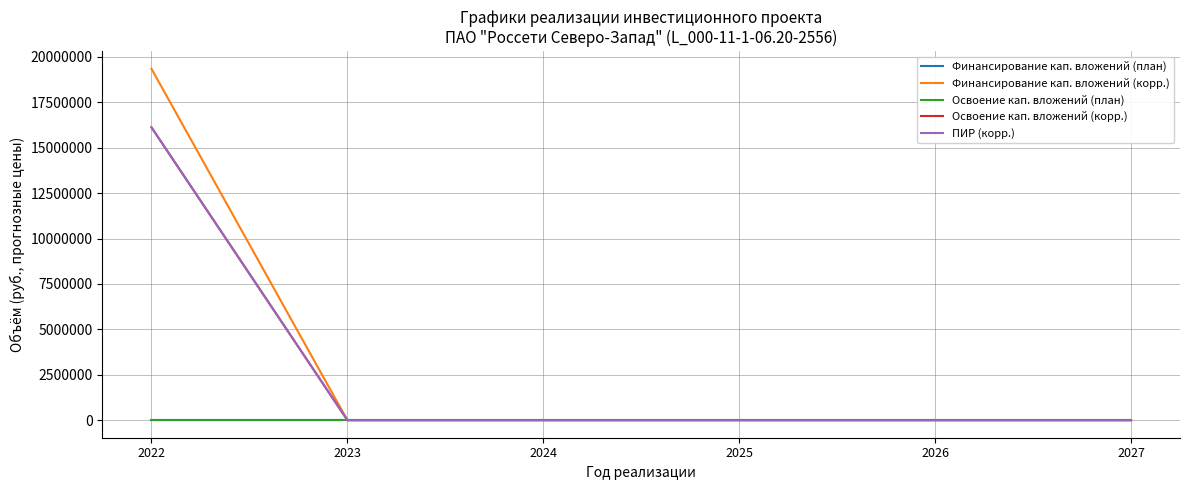

True or false: Финансирование кап. вложений (план) and Финансирование кап. вложений (корр.) cross at least once.

False